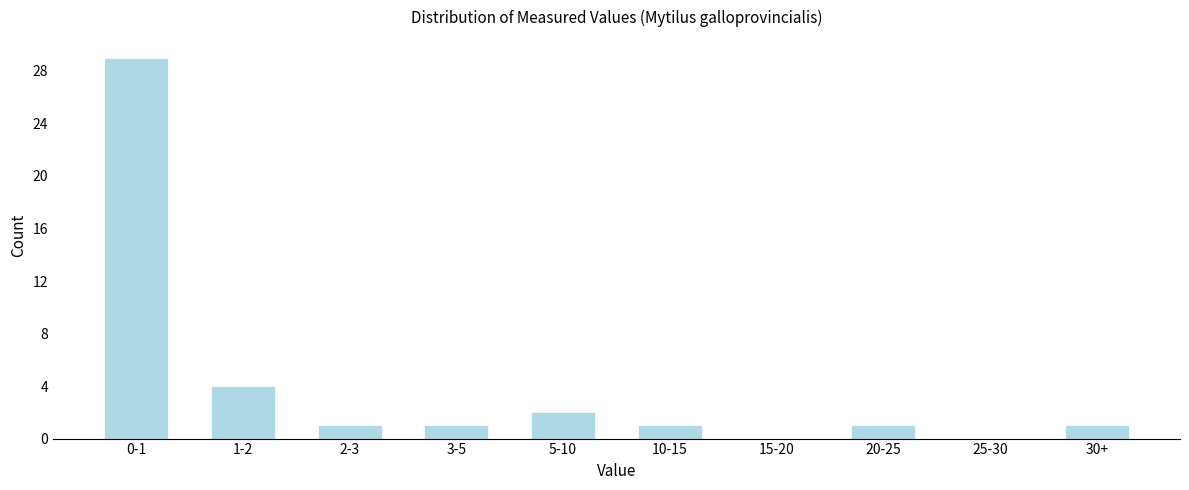

Reading left to right, what are all the values shown in this chart?

0-1=29	1-2=4	2-3=1	3-5=1	5-10=2	10-15=1	15-20=0	20-25=1	25-30=0	30+=1